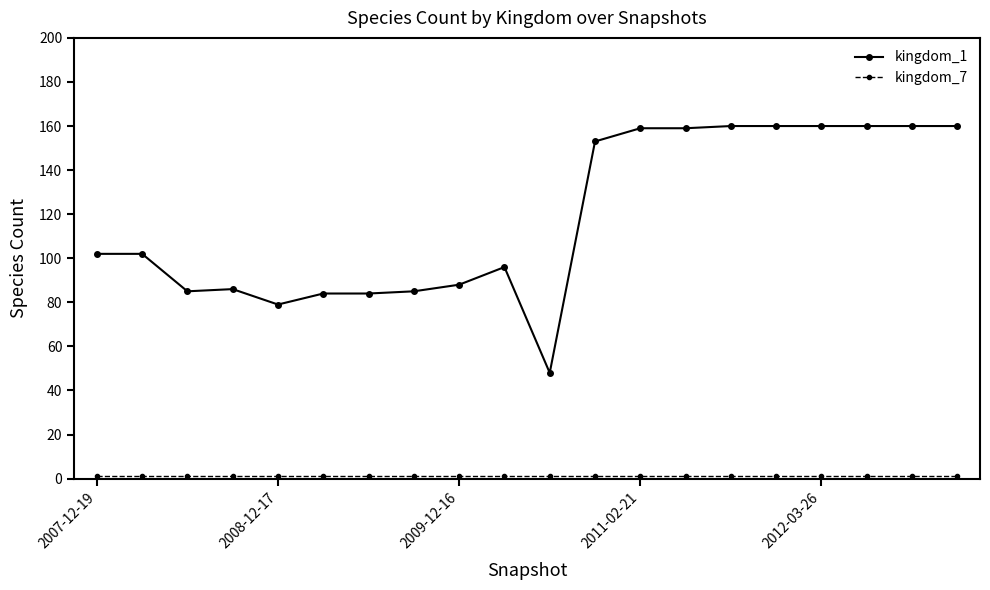

What is the greatest value displayed?

160